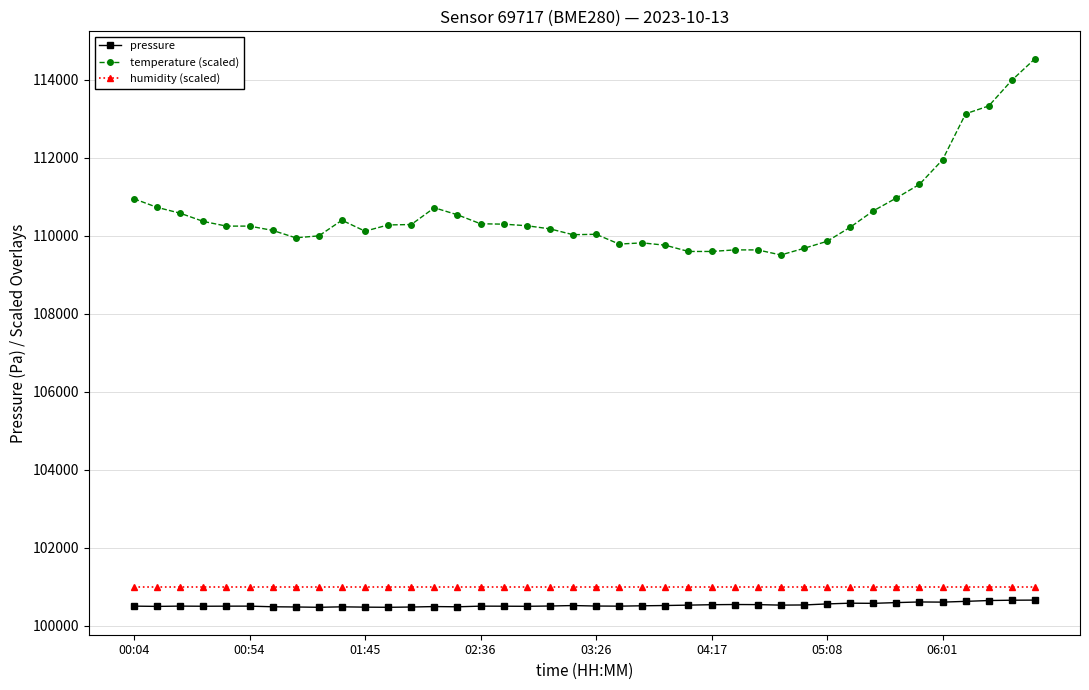

True or false: pressure and temperature (scaled) cross at least once.

False